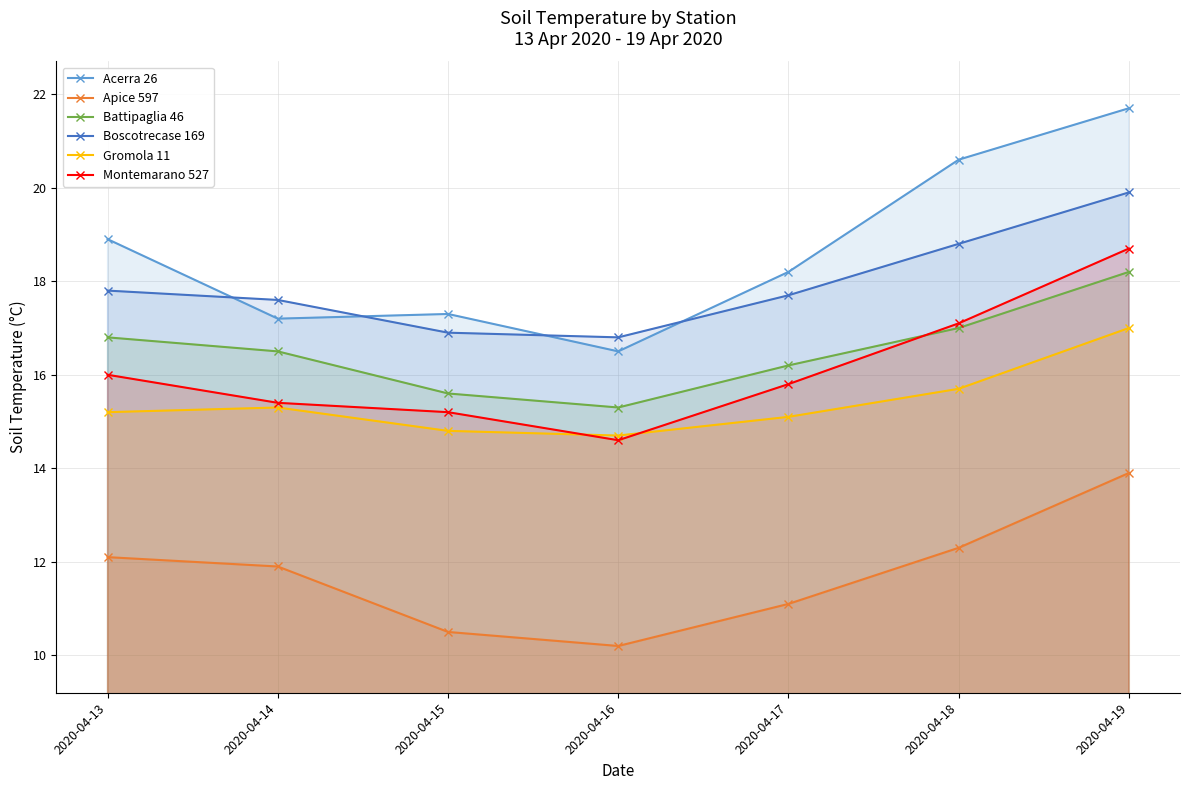

How many values in the Montemarano 527 series exceed 15?

6